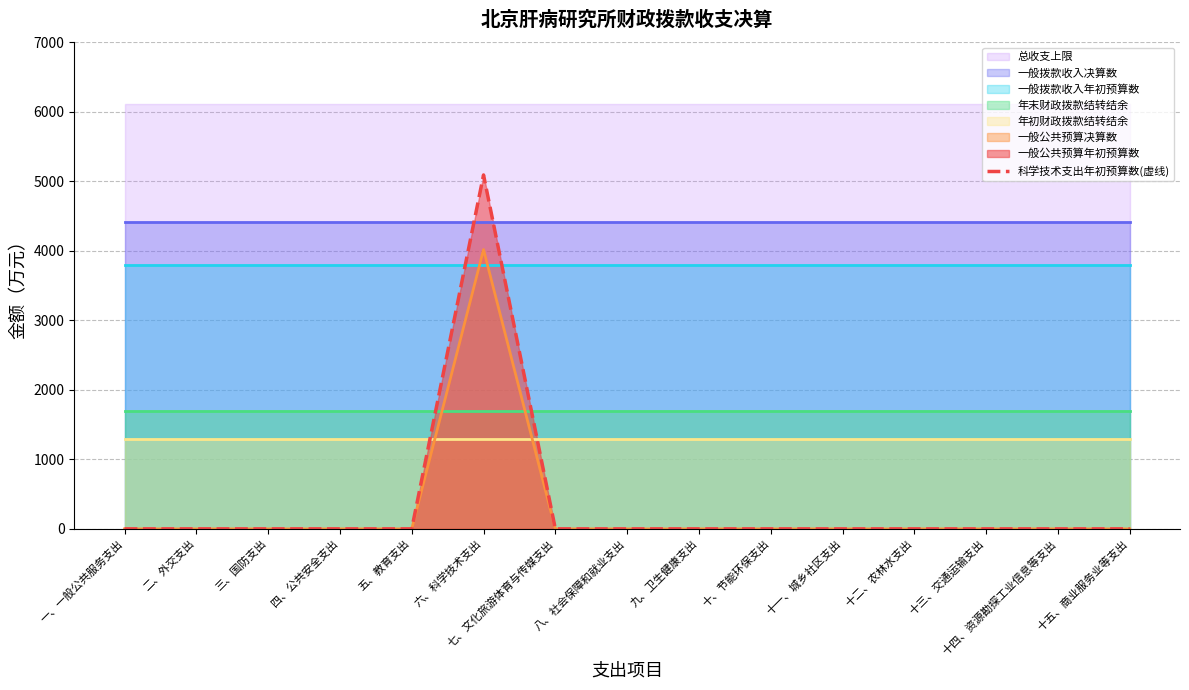

What position from the left is 十五、商业服务业等支出?

15